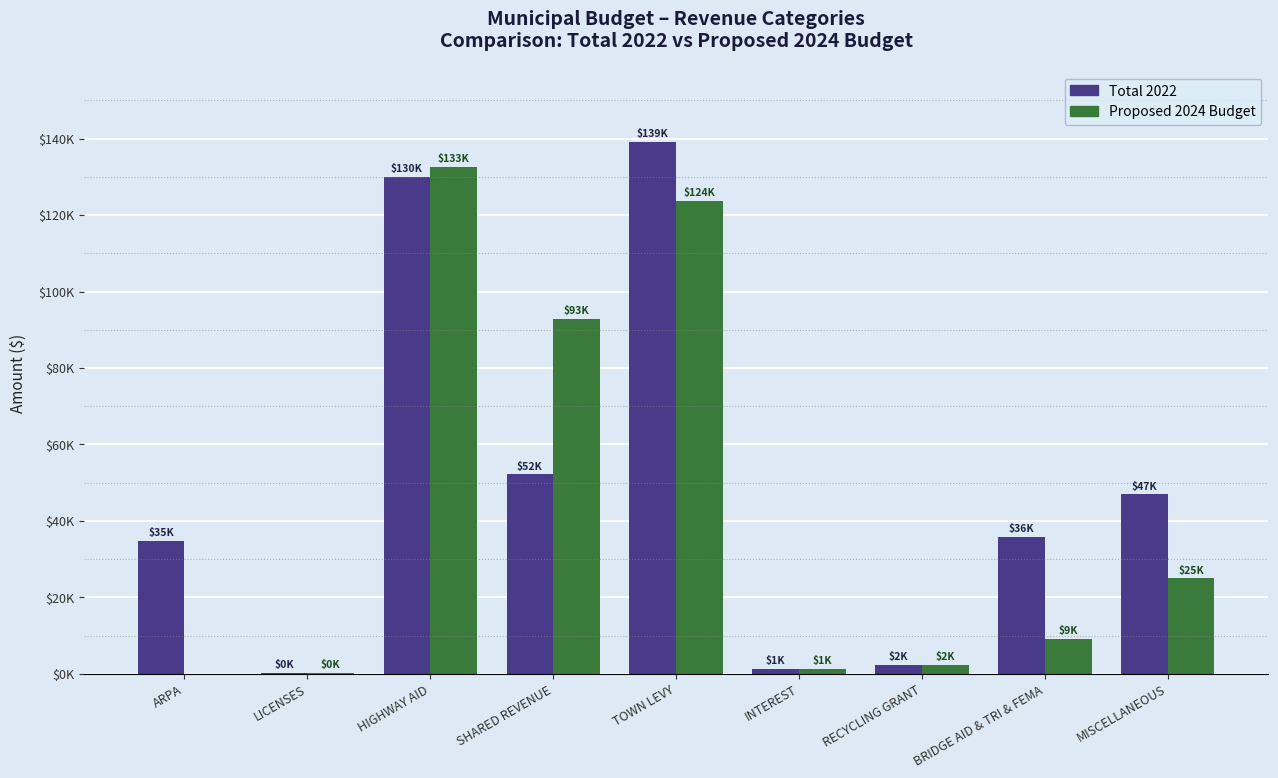

Are the bars horizontal?

No